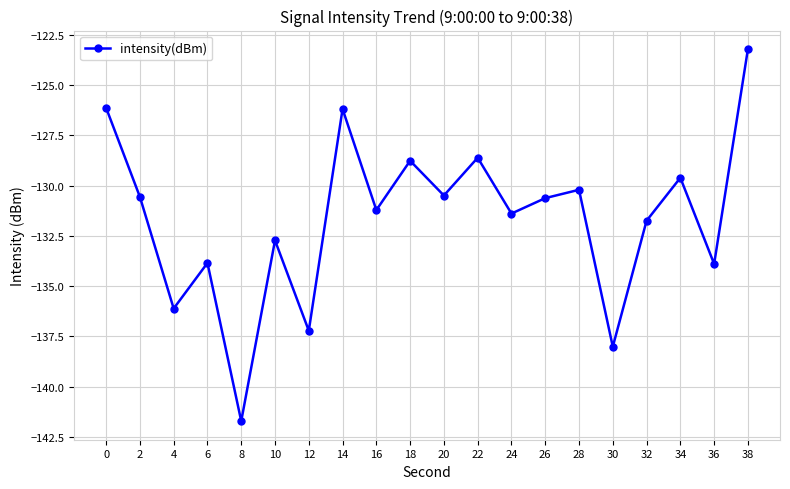

What is the approximate value at 8?

-141.7